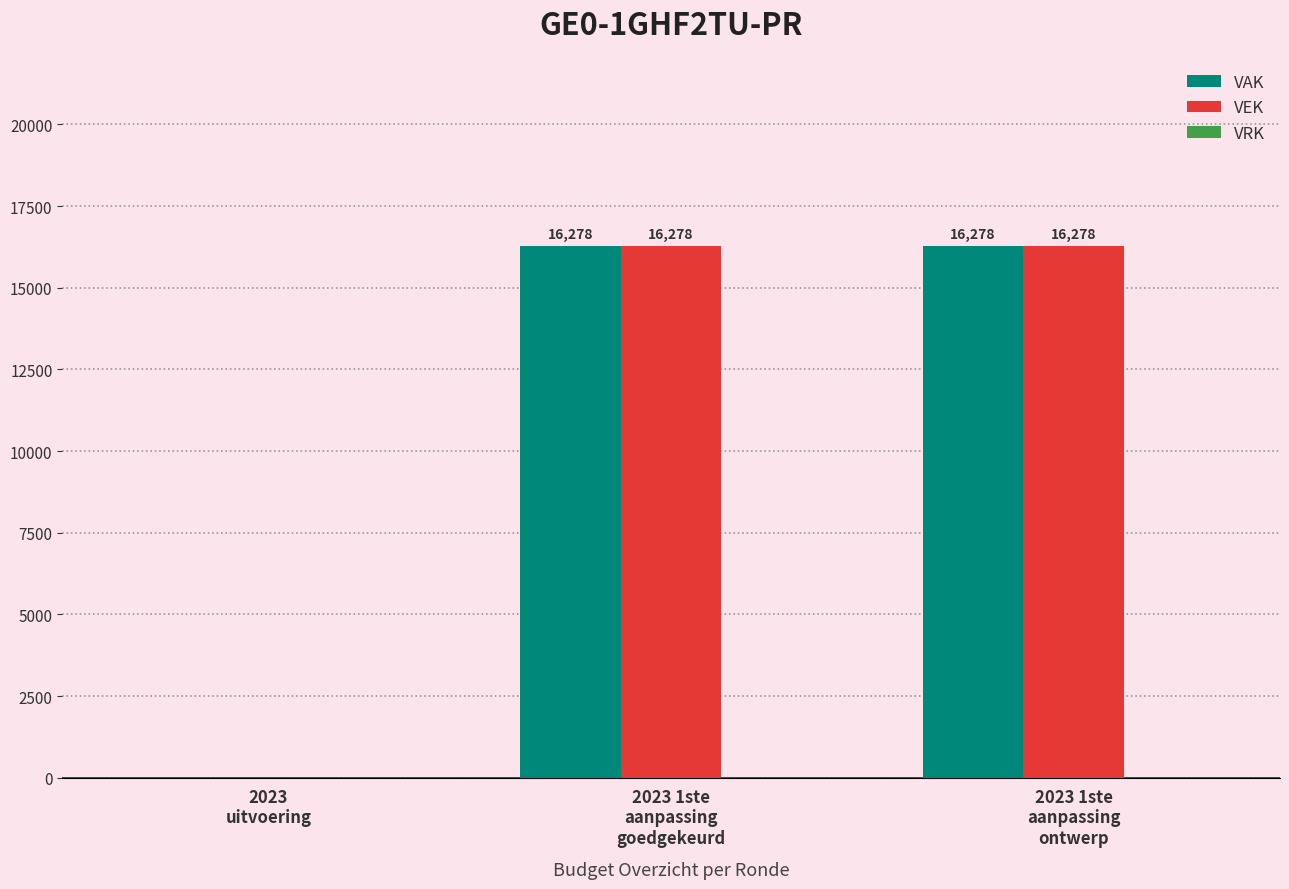

How many series are shown in this chart?

2